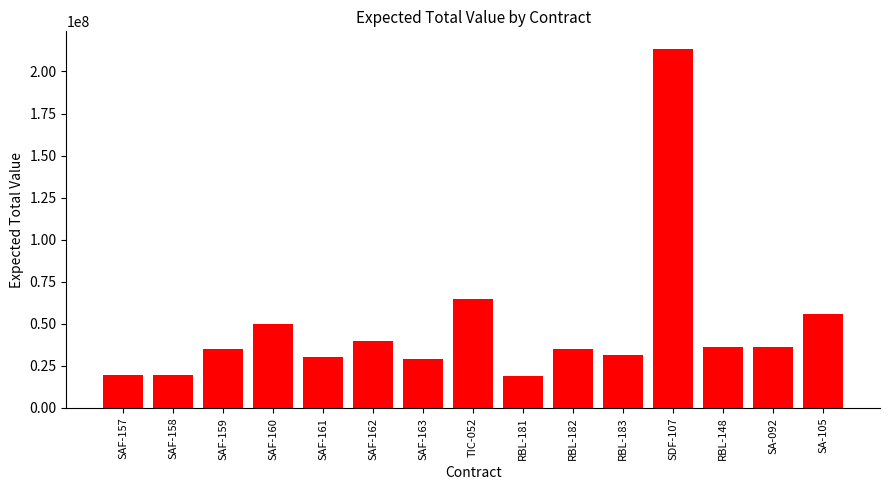

Which category has the highest value across all series?

SDF-107